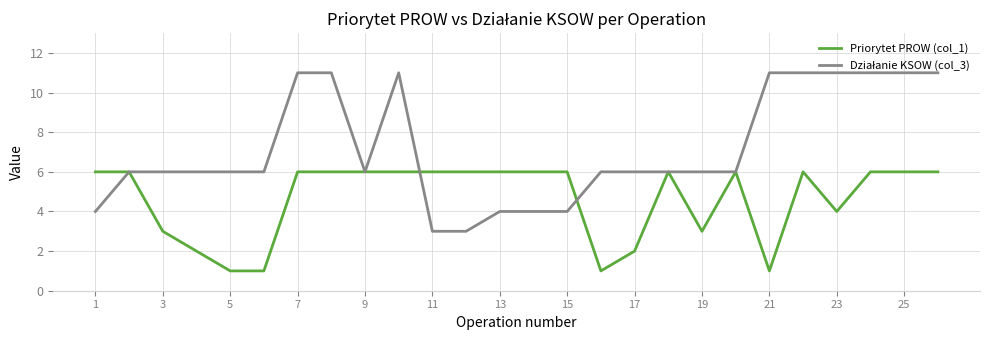

How many lines are shown in the chart?

2